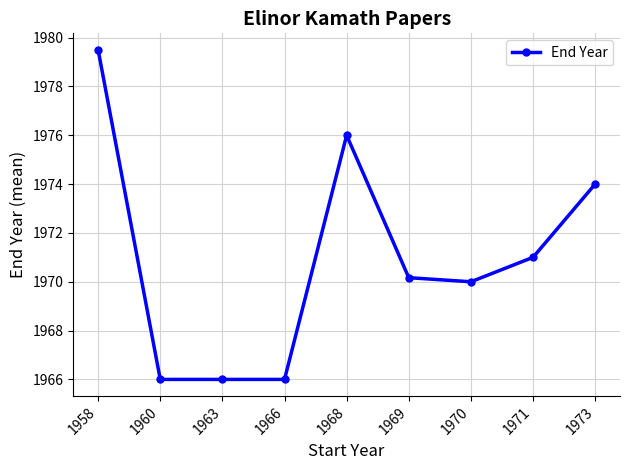

What is the greatest value displayed?

1979.5